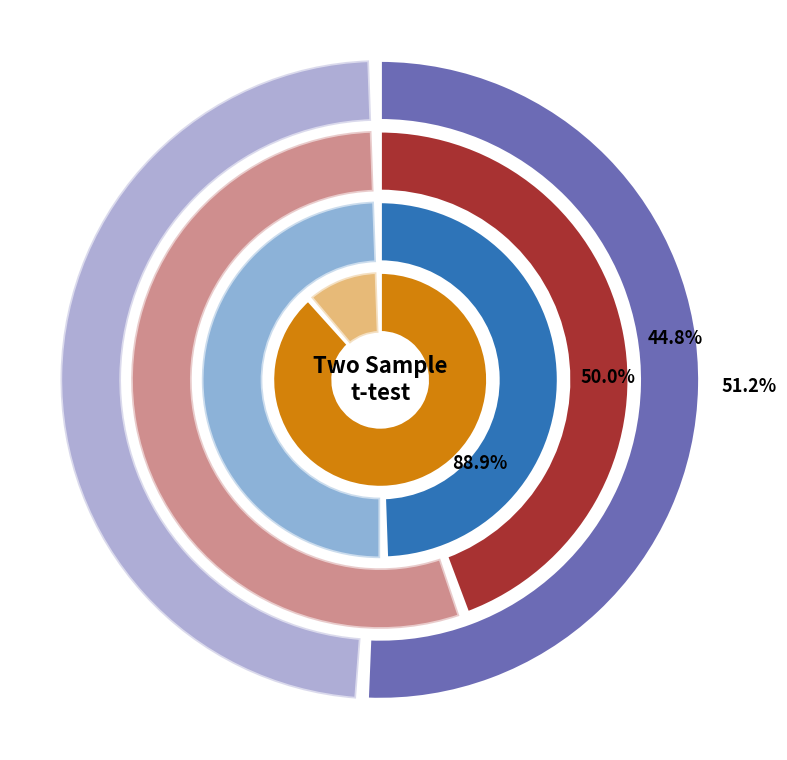

Does Variable 1 represent more than half of the total?

Yes